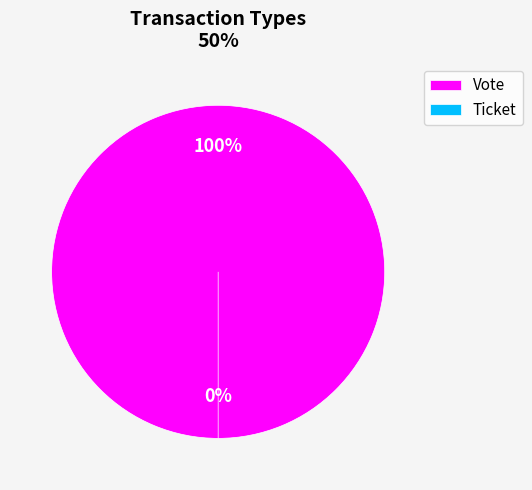

Is it true that Vote is 89% of the pie?

False